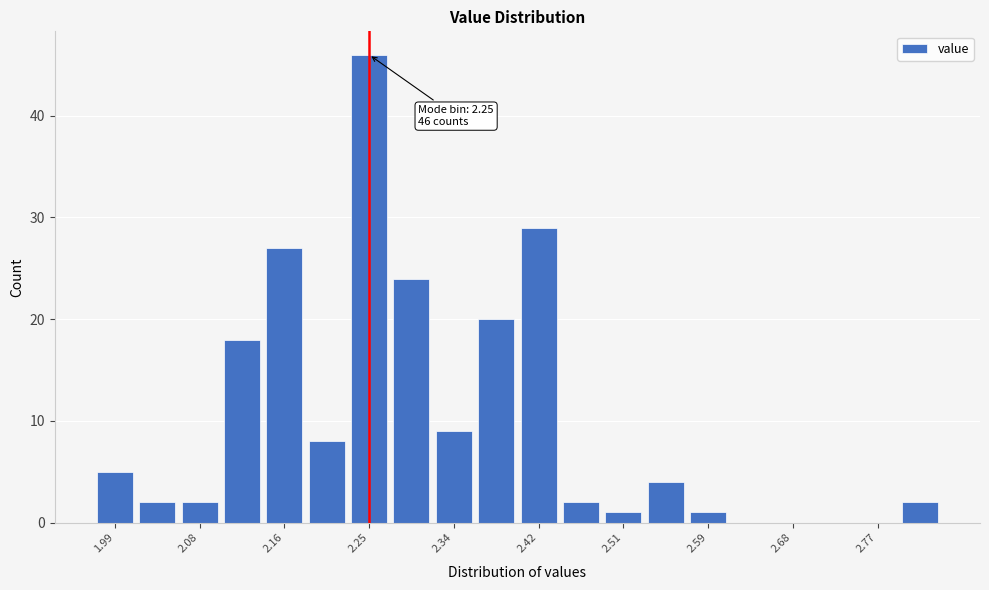

Which range on the x-axis has the tallest bar?

2.228 to 2.271